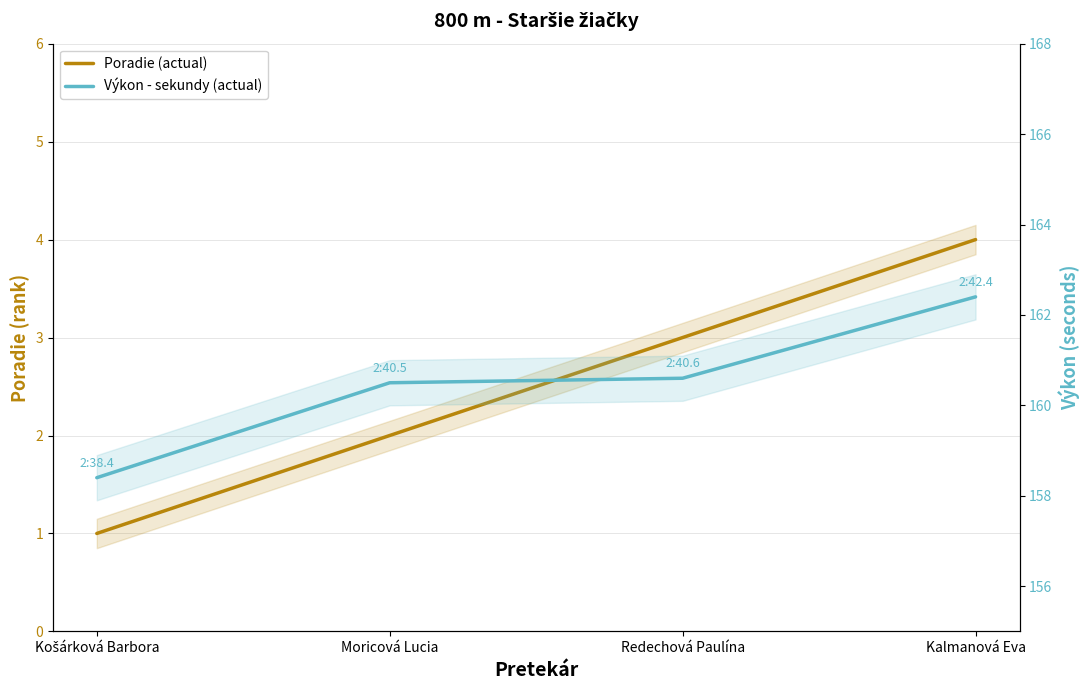

What is the maximum value for Poradie (actual)?

4.0